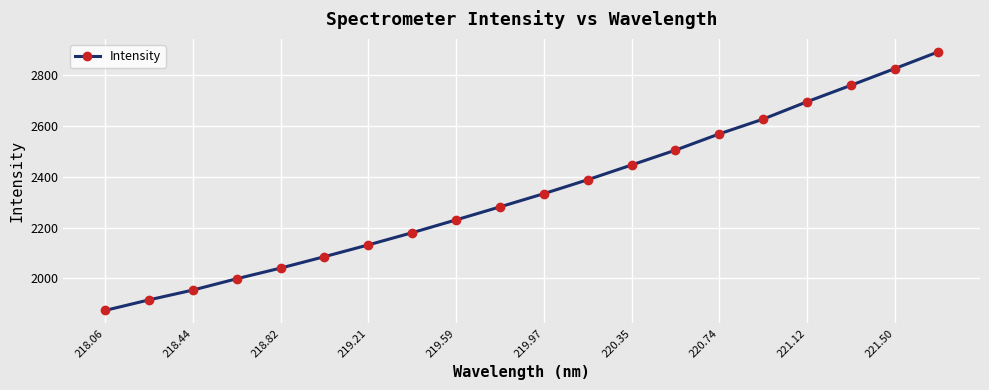

What is the average value?

2337.0